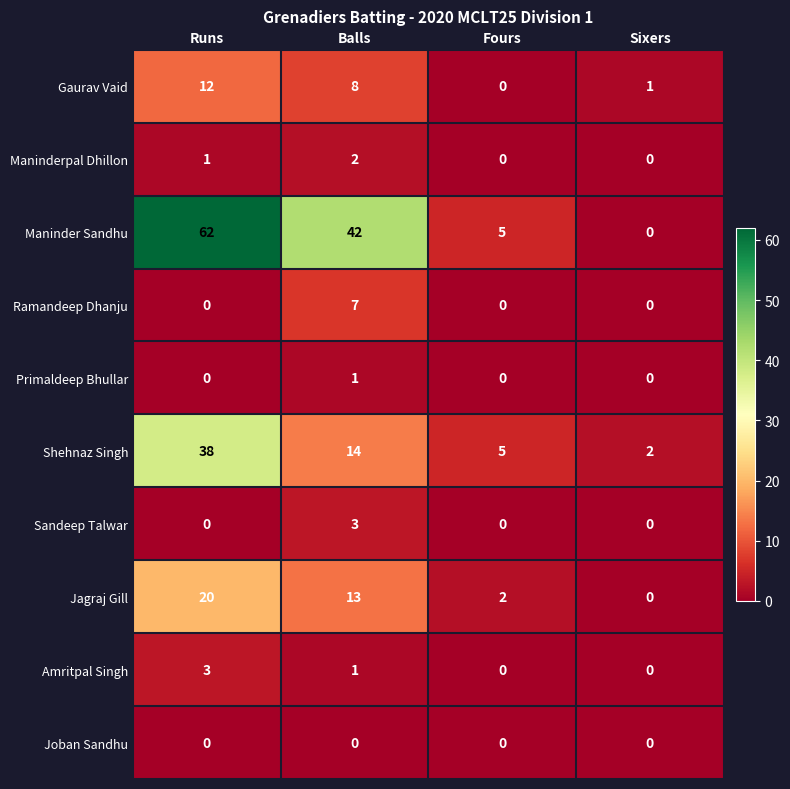

What is the difference between the highest and lowest values at Balls?

42